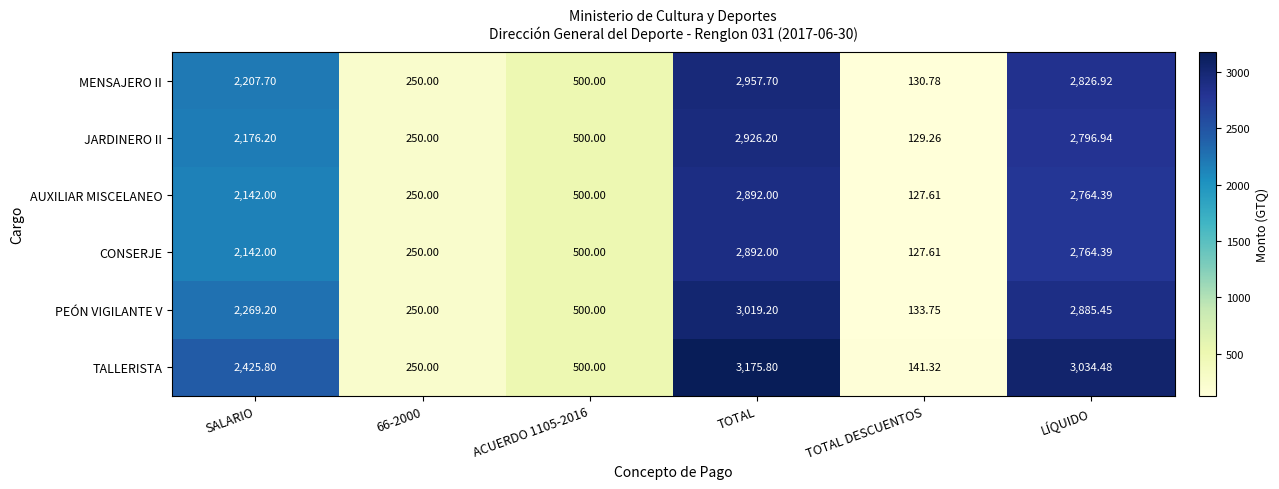

At how many categories does at least one series exceed 1166?

3